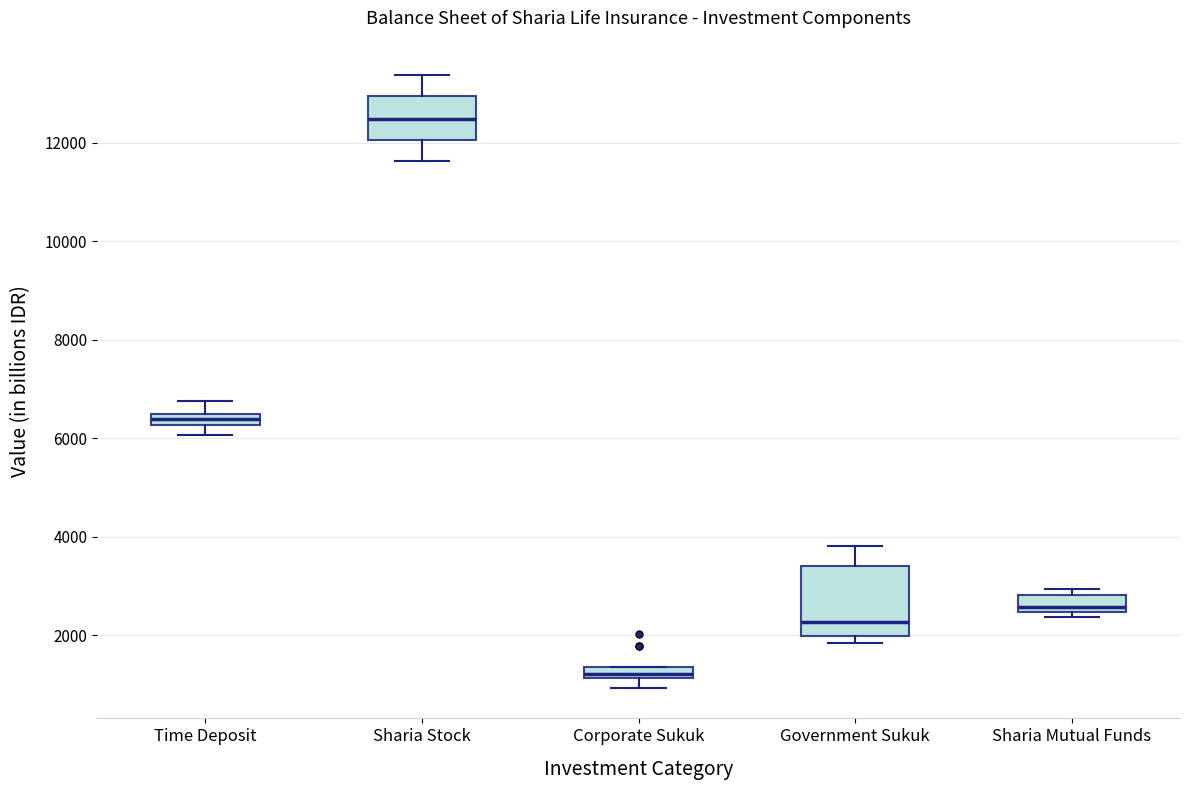

Where is the lower edge of the box for Government Sukuk on the y-axis? The values are not printed on the chart, so give them approximately, as read against the axis.

2000